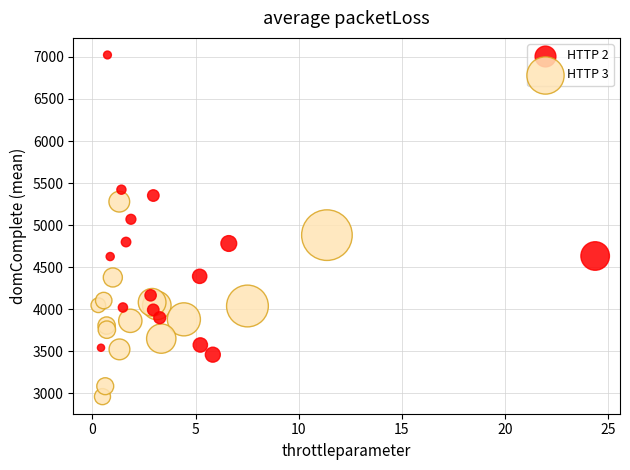

What are all the series names shown in the legend?

HTTP 2, HTTP 3